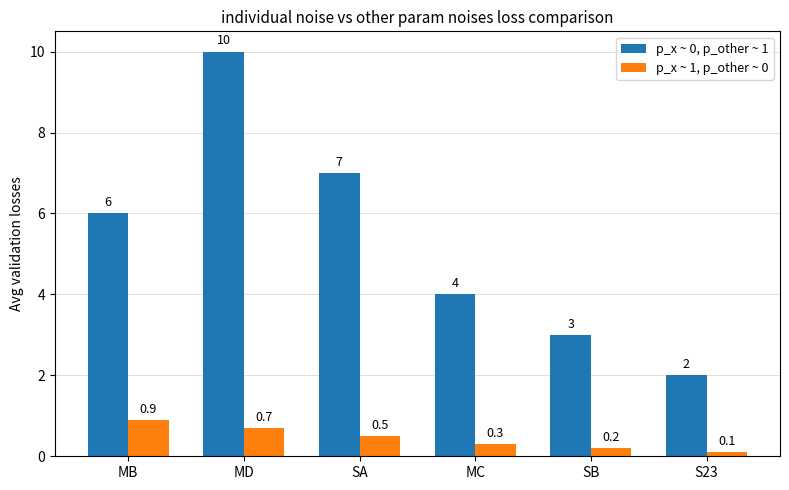

Between MB and MC, which series saw the biggest shift?

p_x ~ 0, p_other ~ 1